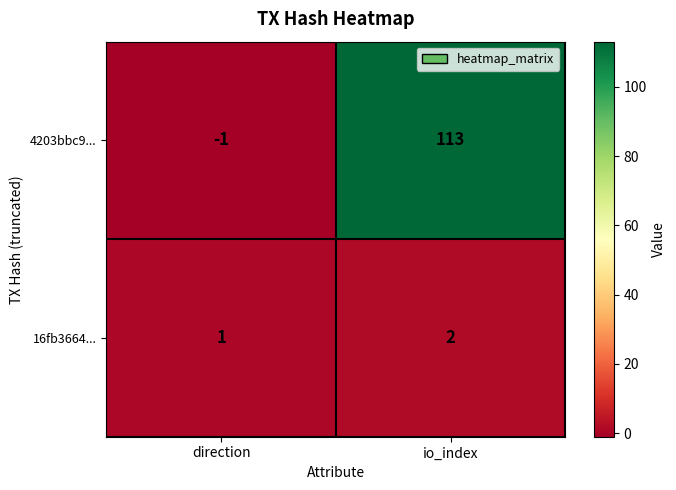

How many distinct data groups are displayed?

2